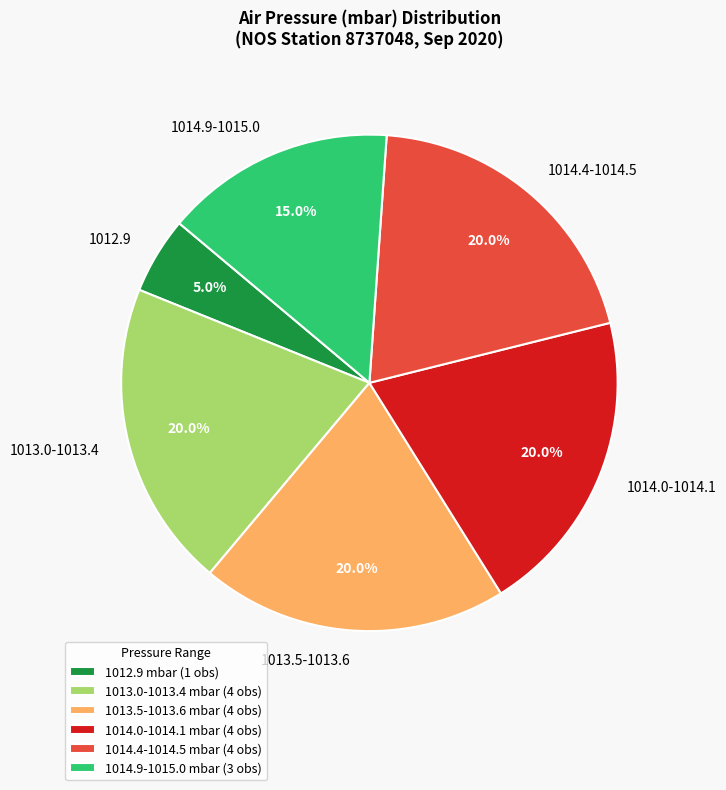

Approximately how many times larger is the value at 1013.5-1013.6 compared to 1014.9-1015.0?

1.3